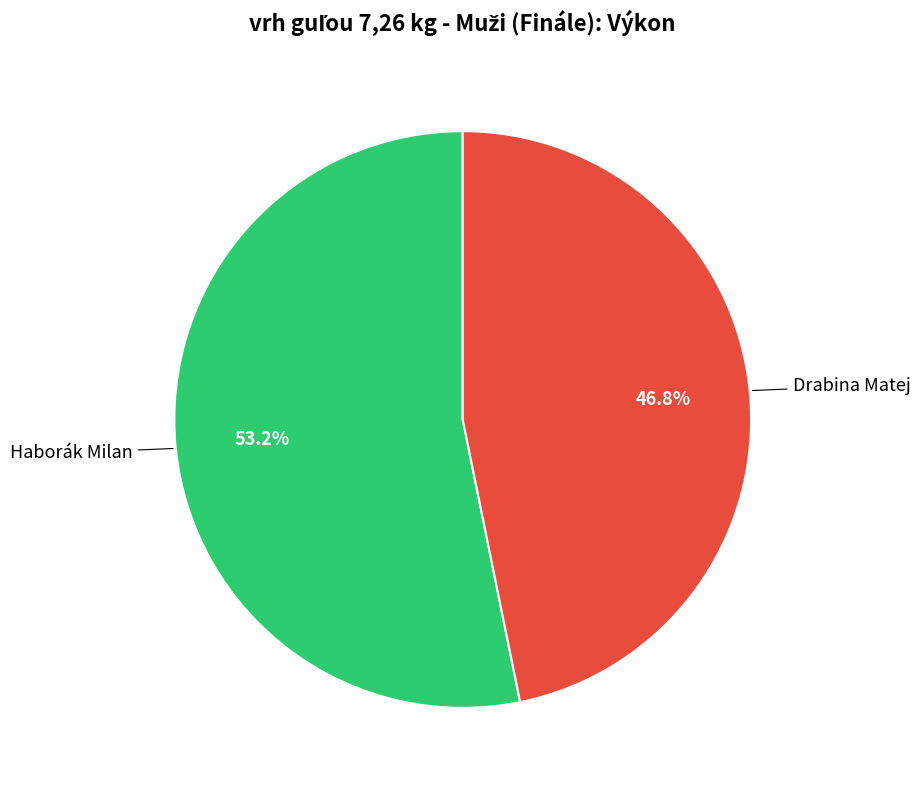

Is there a majority slice in this chart?

Yes